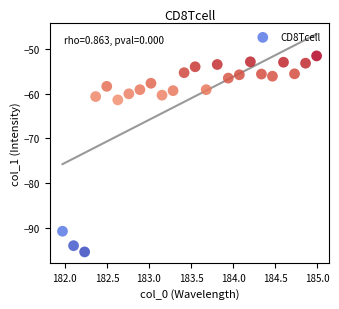

What Y value in the scatter plot is closest to -73?

-61.4